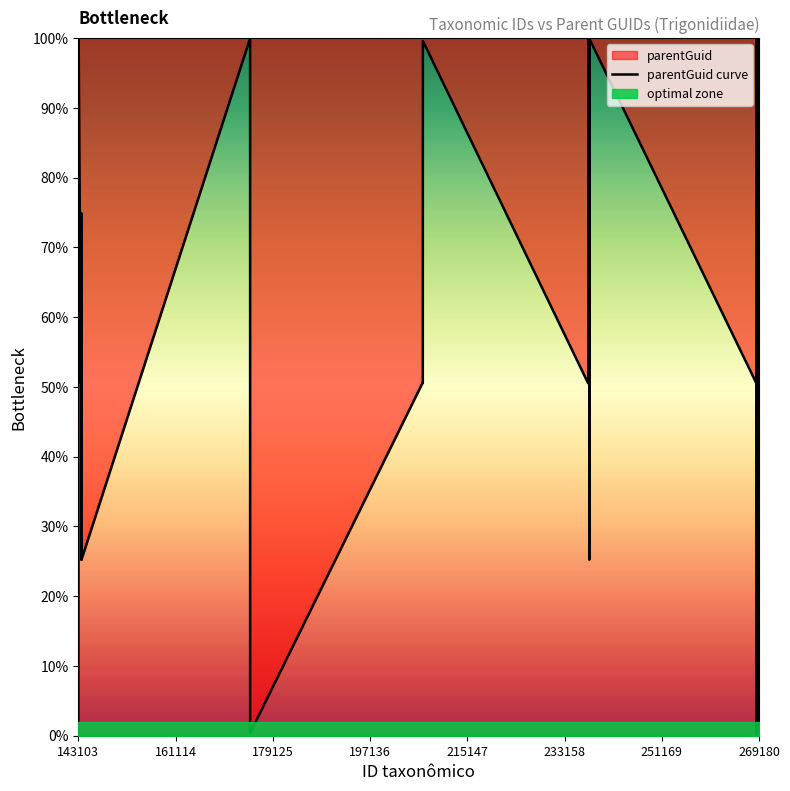

What is the highest value of the parentGuid curve series?

100.0